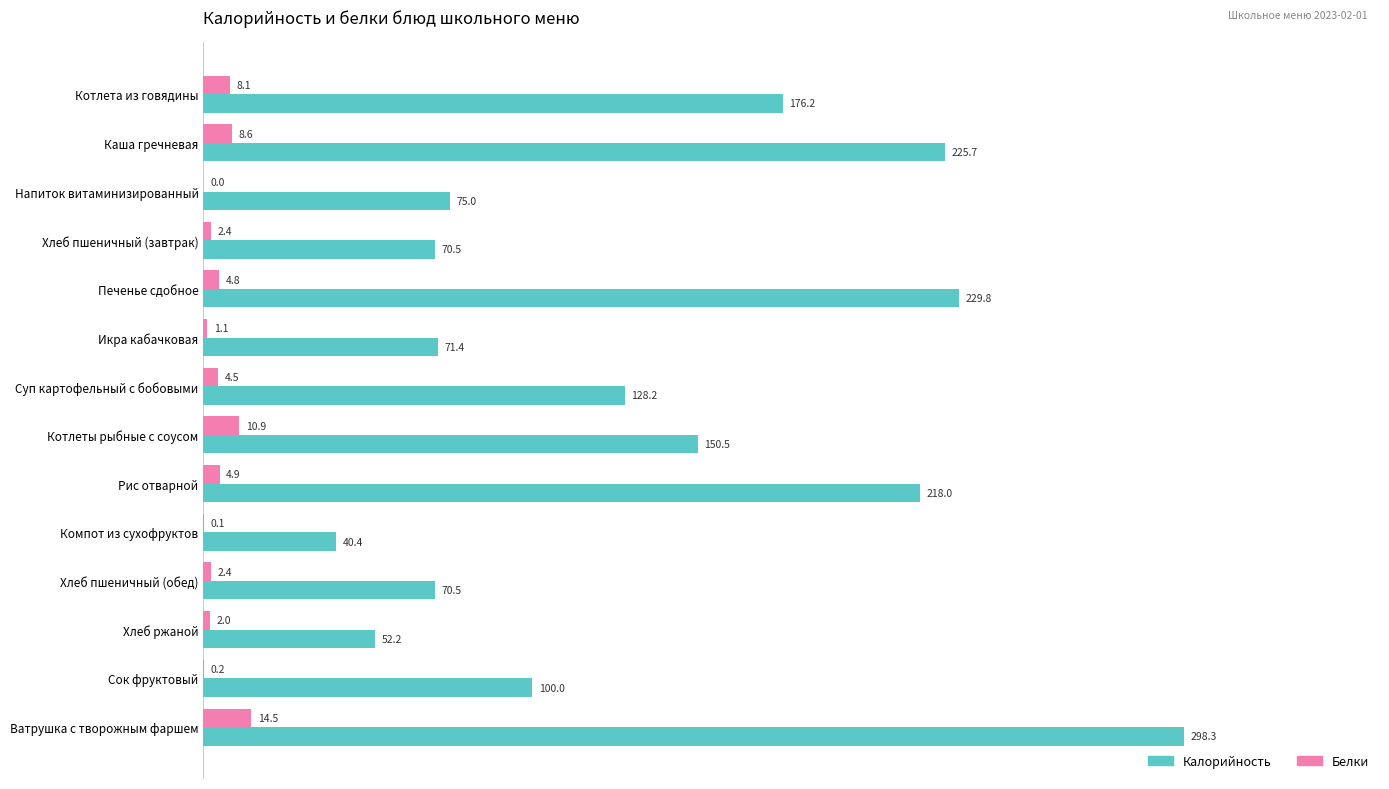

What is the sum of all Калорийность values?

1906.7